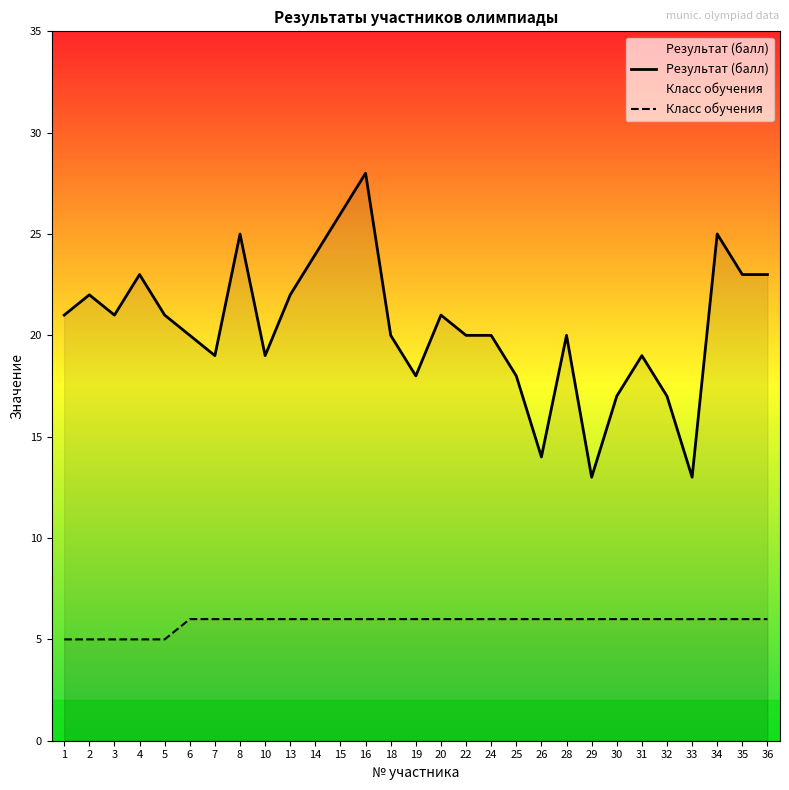

Which has a higher value, 28 or 25?

28